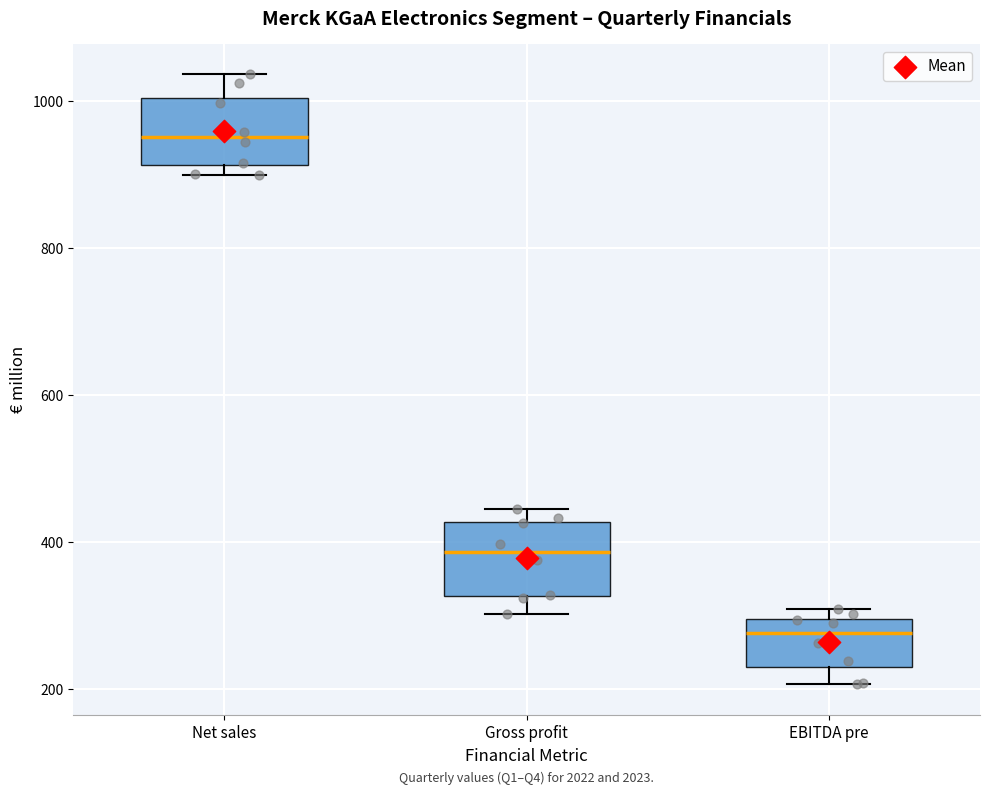

Where is the lower edge of the box for Gross profit on the y-axis? The values are not printed on the chart, so give them approximately, as read against the axis.

320